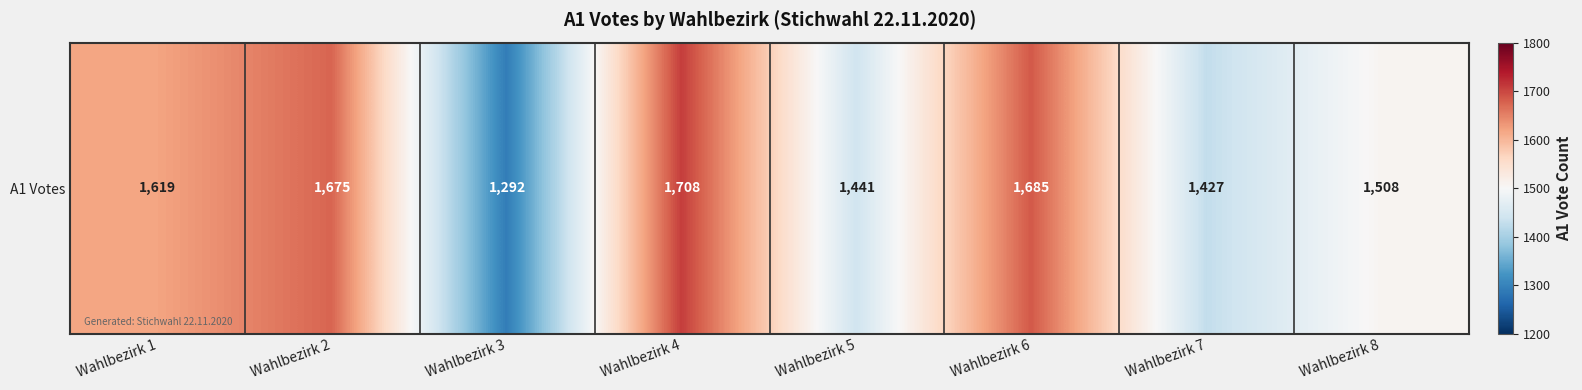

What is the difference between the maximum and minimum values?

416